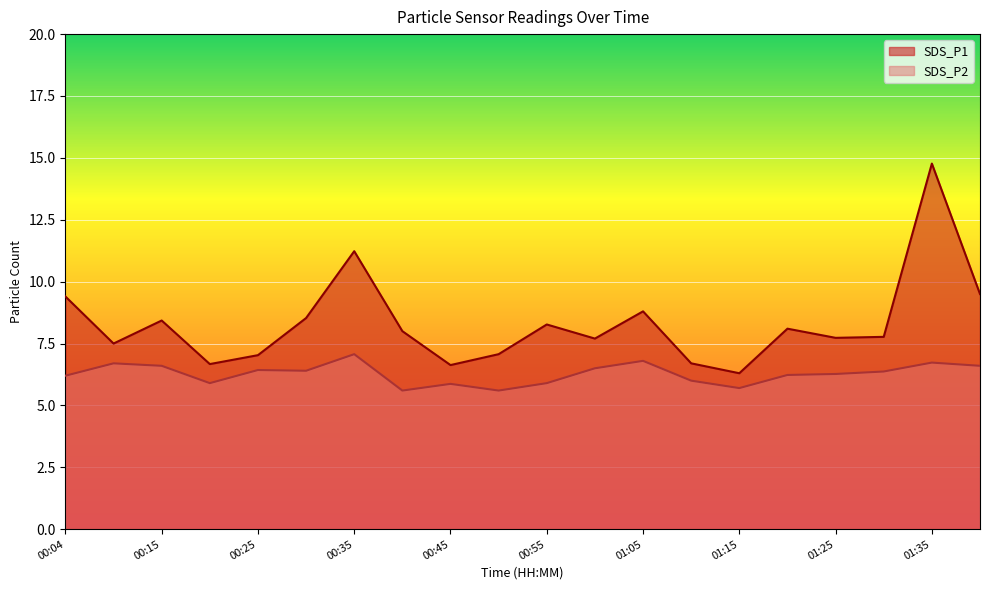

Reading left to right, what are all the values shown in this chart?

SDS_P1: 9.4	7.5	8.4	6.7	7.0	8.5	11.2	8.0	6.6	7.1	8.3	7.7	8.8	6.7	6.3	8.1	7.7	7.8	14.8	9.5
SDS_P2: 6.2	6.7	6.6	5.9	6.4	6.4	7.1	5.6	5.9	5.6	5.9	6.5	6.8	6.0	5.7	6.2	6.3	6.4	6.7	6.6